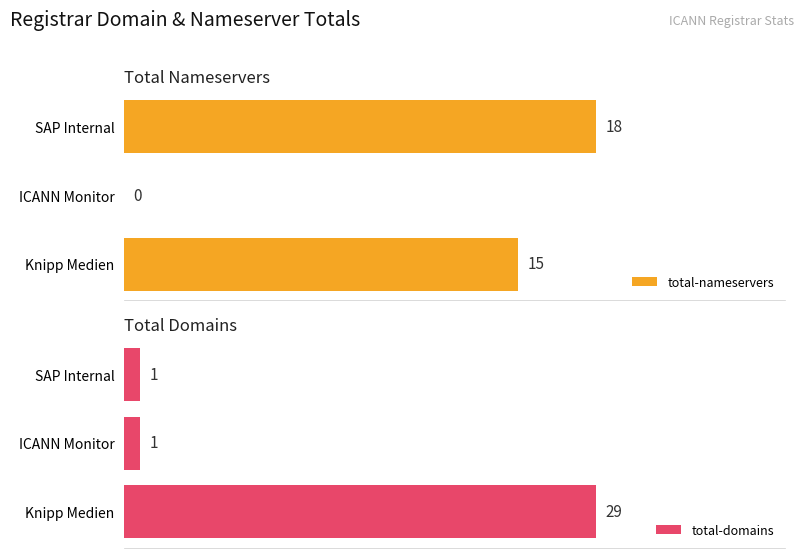

How many data points does each series have?

3